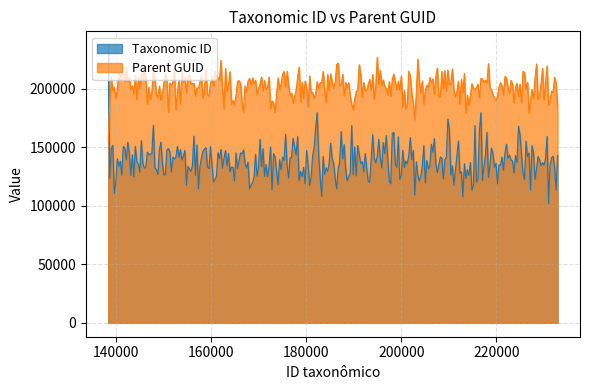

What is the difference between the maximum and minimum values in the Taxonomic ID series?

135251.8